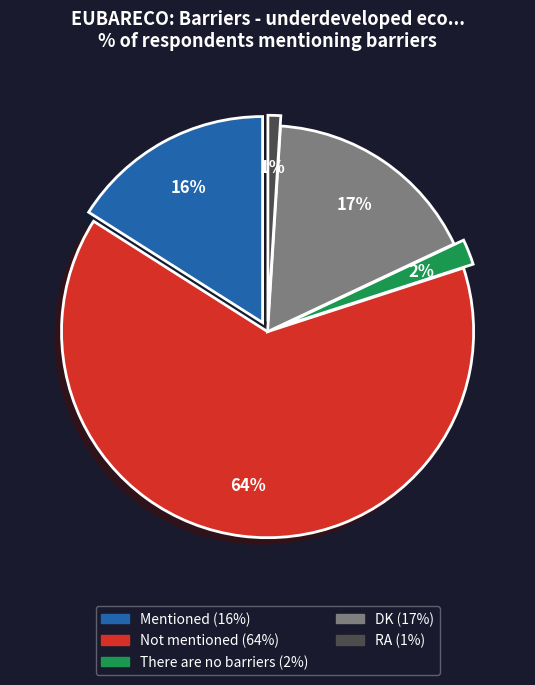

Which slice is the largest?

Not mentioned